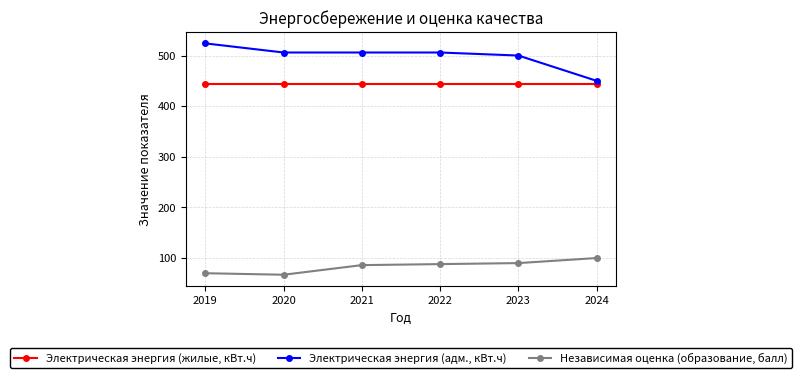

Rank the series at 2023 from lowest to highest value.

Независимая оценка (образование, балл), Электрическая энергия (жилые, кВт.ч), Электрическая энергия (адм., кВт.ч)